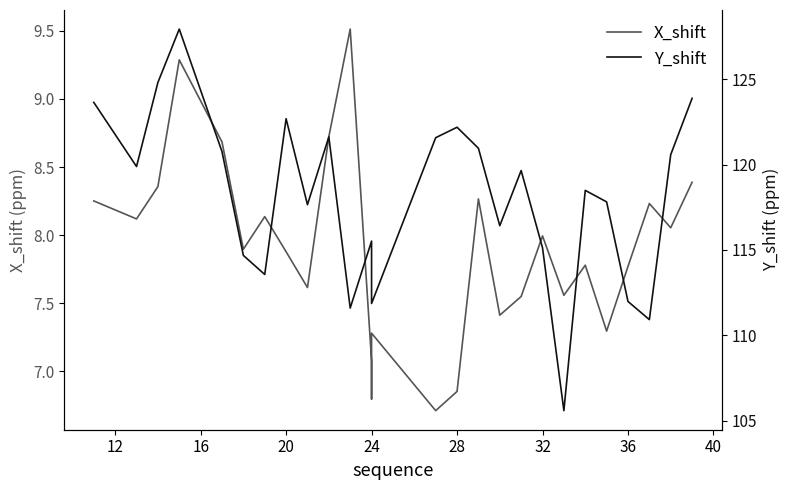

True or false: X_shift and Y_shift cross at least once.

False